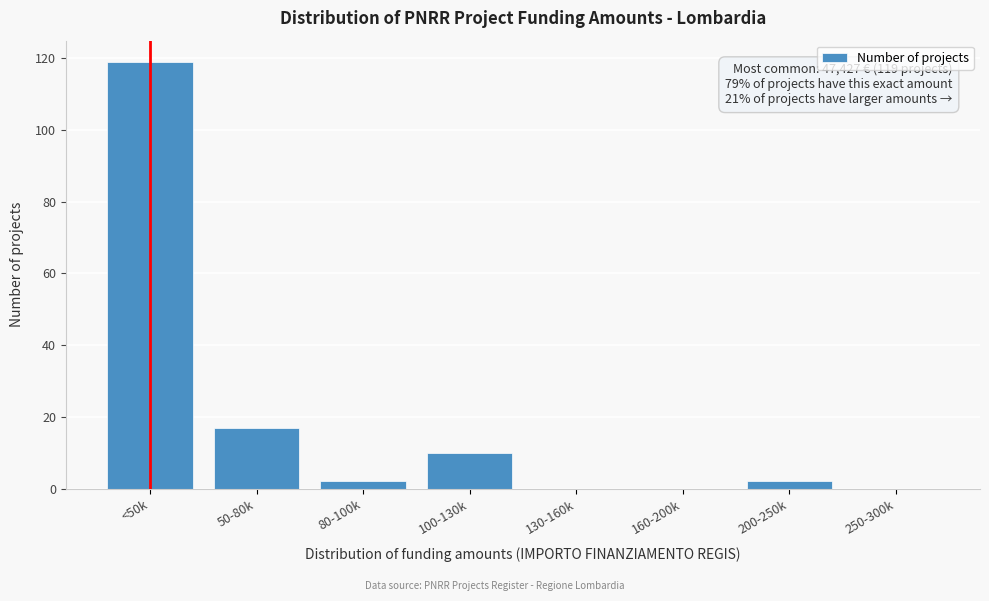

Reading right to left, extract all data points from this chart.

250-300k=0	200-250k=2	160-200k=0	130-160k=0	100-130k=10	80-100k=2	50-80k=17	<50k=119